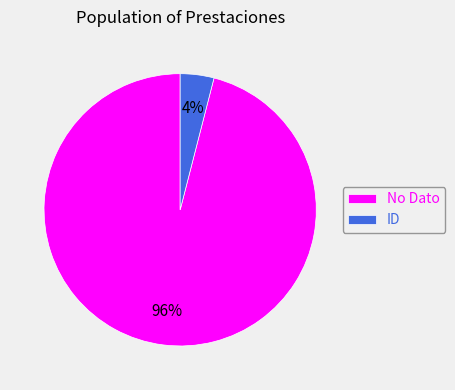

Is the sum of ID and No Dato greater than half?

Yes